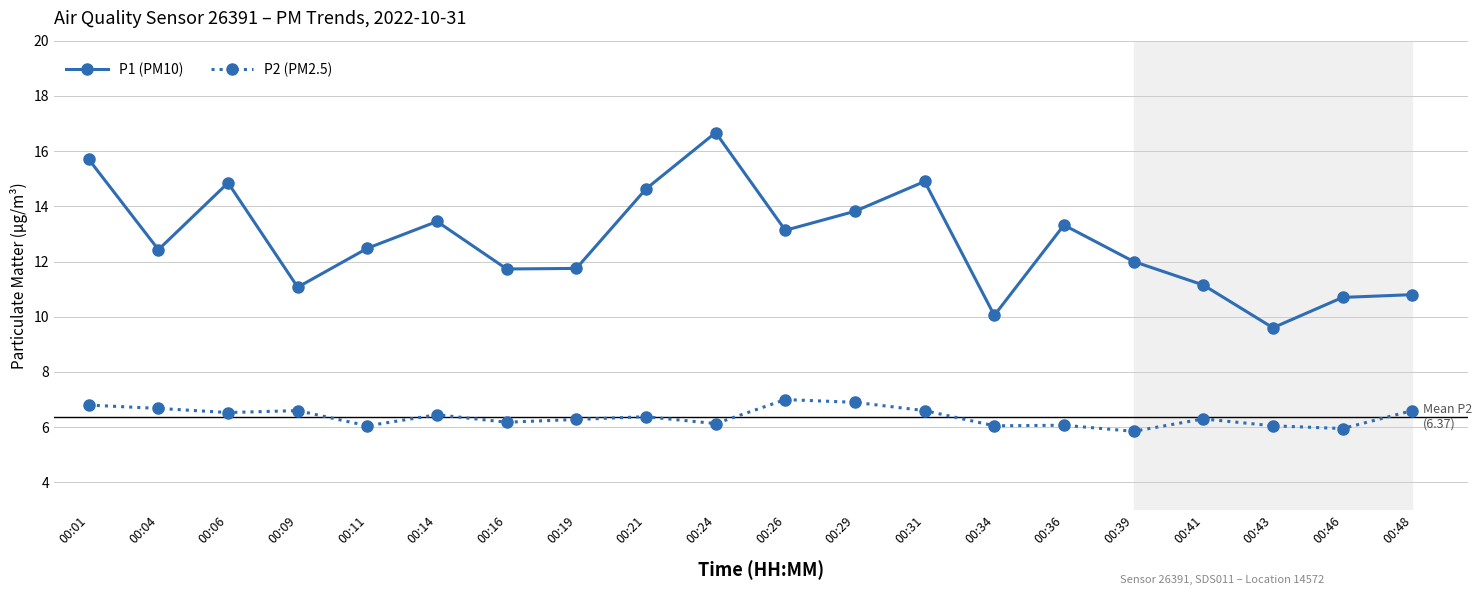

Rank the series by their average value, from highest to lowest.

P1 (PM10), P2 (PM2.5)